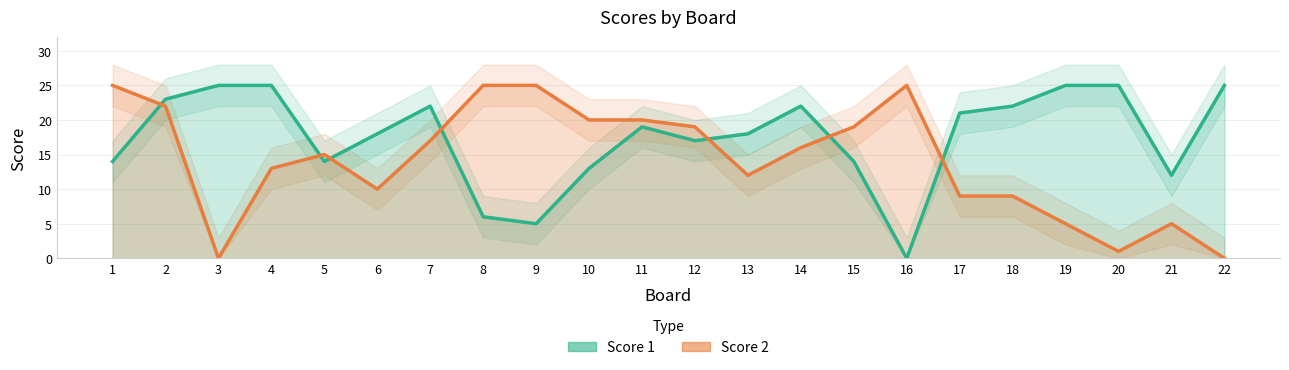

Reading left to right, extract all data points from this chart.

Score 1: 1=14	2=23	3=25	4=25	5=14	6=18	7=22	8=6	9=5	10=13	11=19	12=17	13=18	14=22	15=14	16=0	17=21	18=22	19=25	20=25	21=12	22=25
Score 2: 1=25	2=22	3=0	4=13	5=15	6=10	7=17	8=25	9=25	10=20	11=20	12=19	13=12	14=16	15=19	16=25	17=9	18=9	19=5	20=1	21=5	22=0